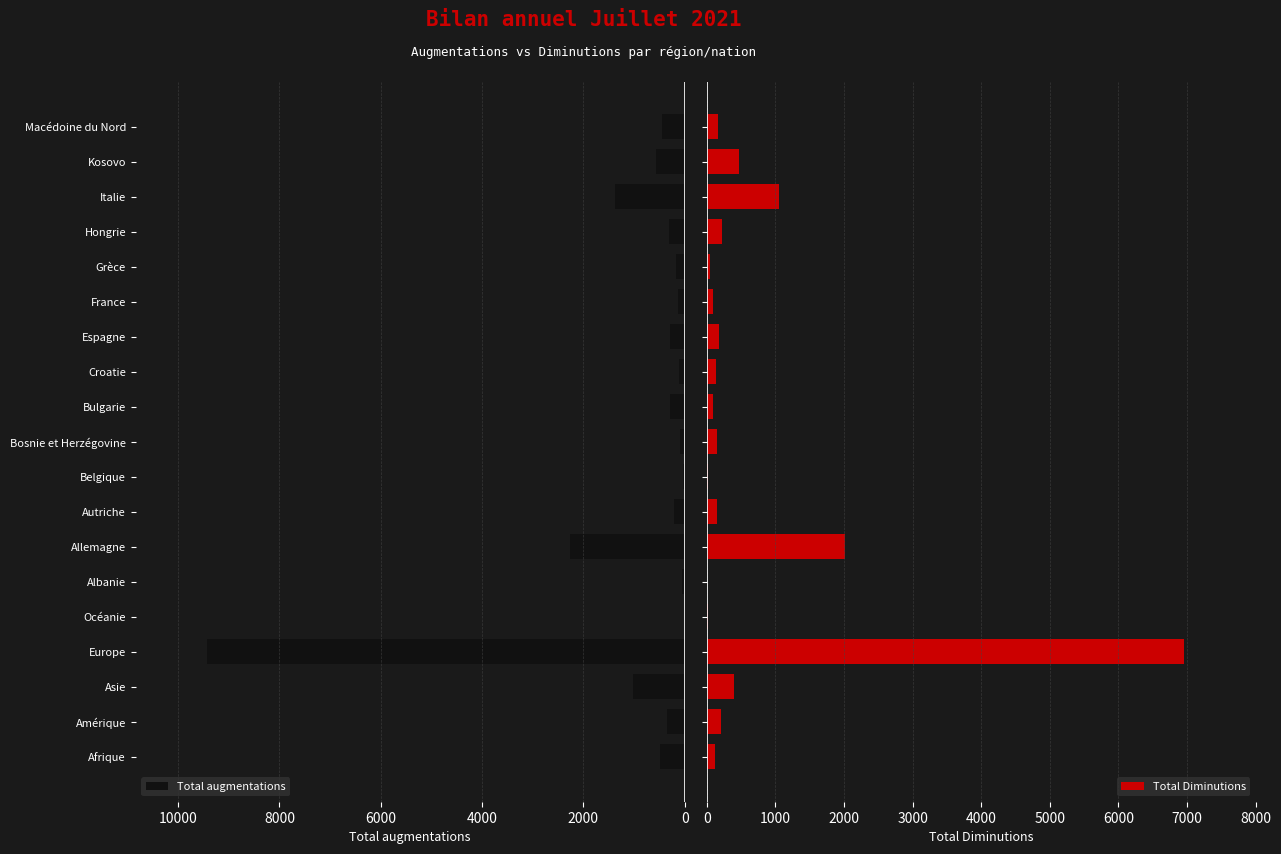

The value of Total Diminutions at France is 56. True or false?

False